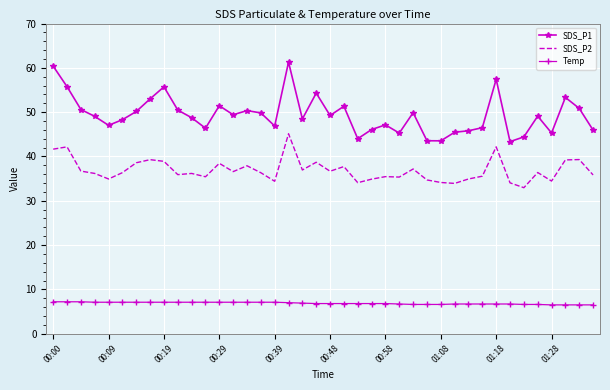

Which series has the largest range (max minus min)?

SDS_P1